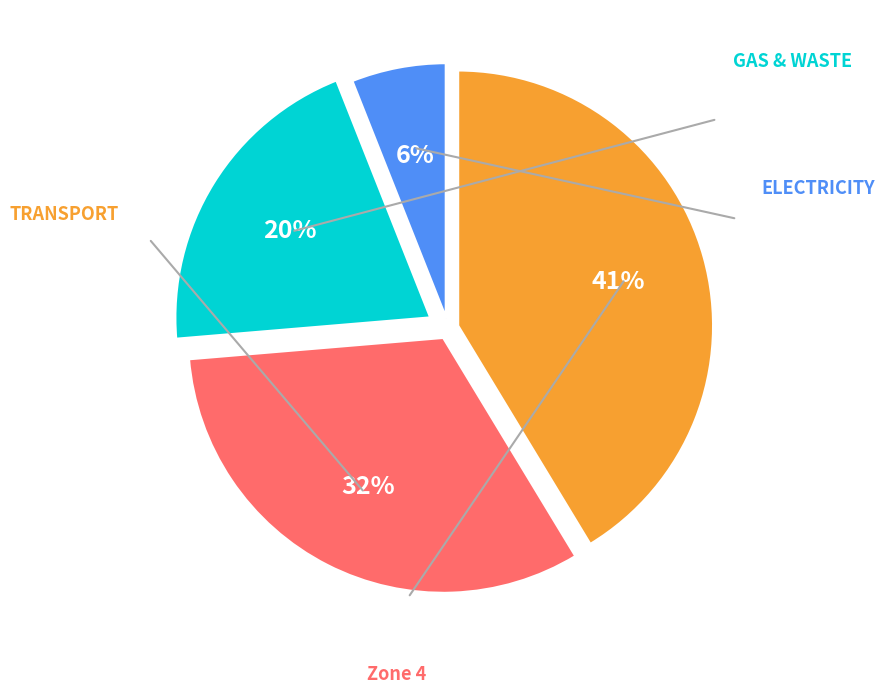

To the nearest percent, what is the difference between the largest and smallest slice percentages?

35%